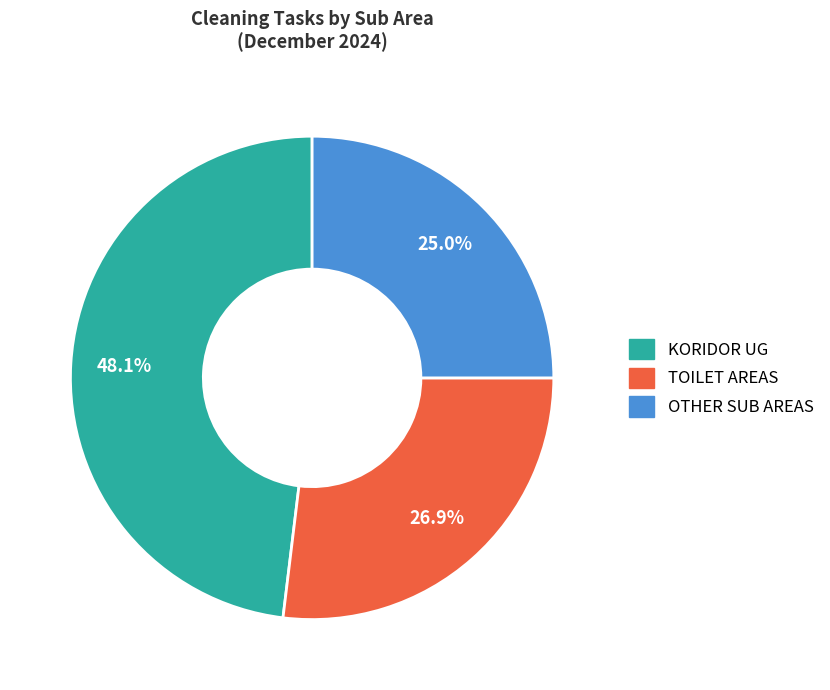

Does any single category account for the majority?

No